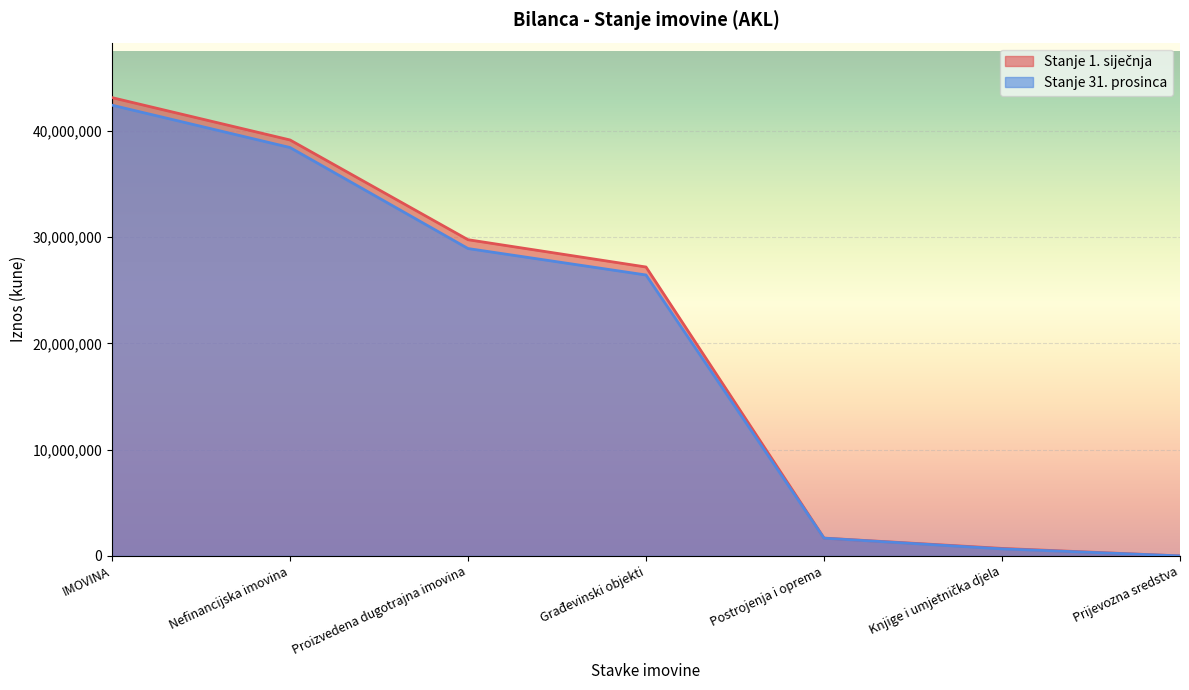

How many lines are shown in the chart?

2